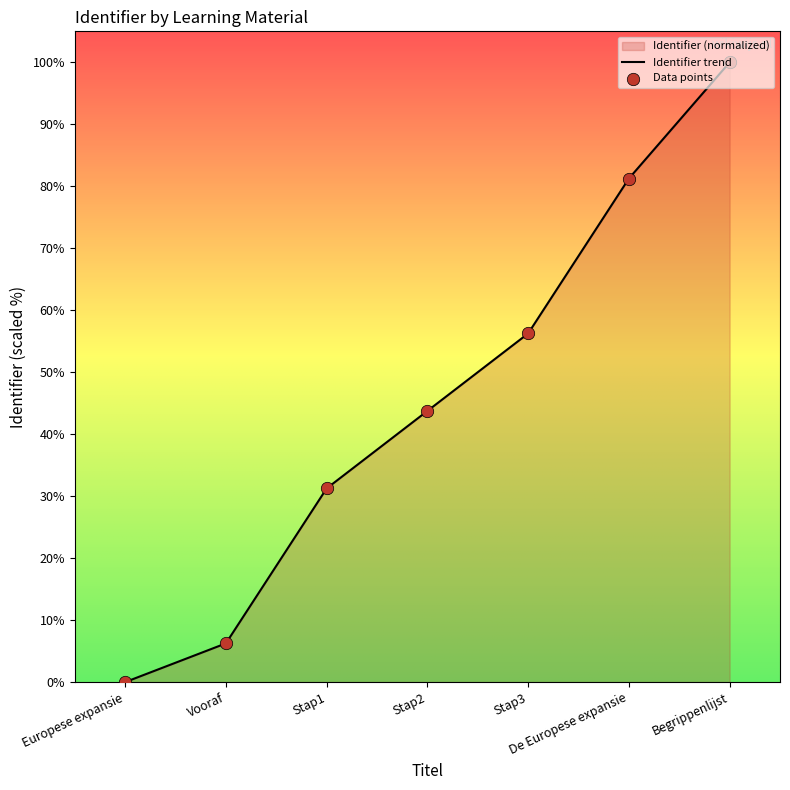

Approximately how many times larger is the value at Stap1 compared to Stap3?

0.6